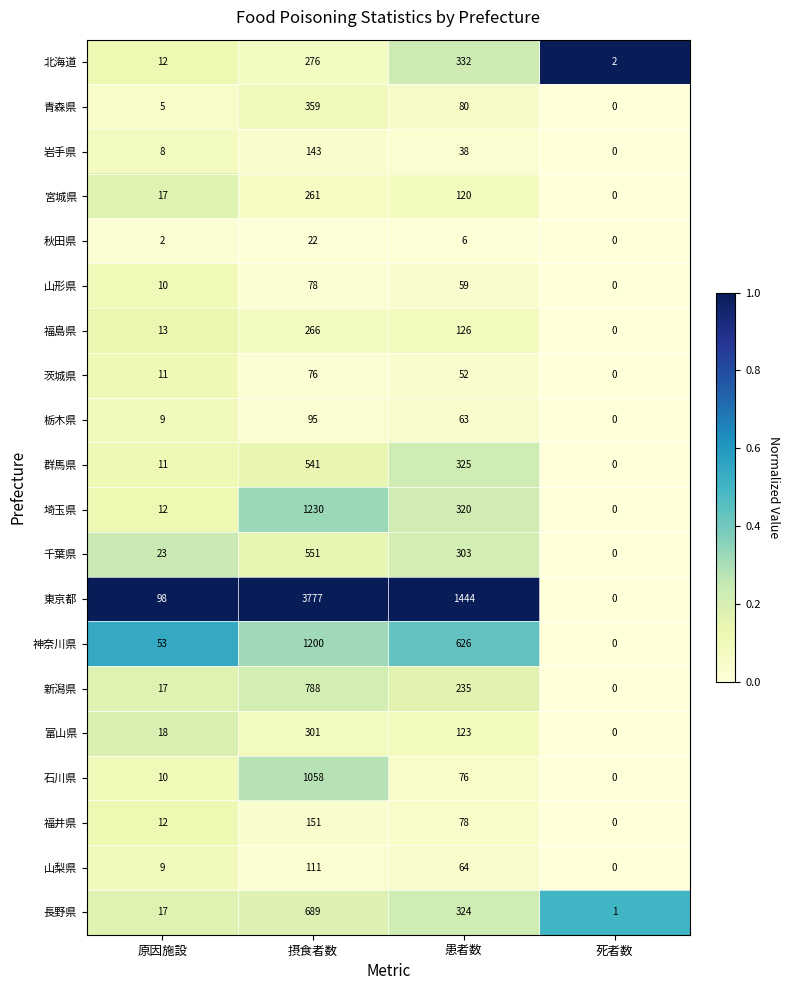

What is the maximum value shown in the chart?

3777